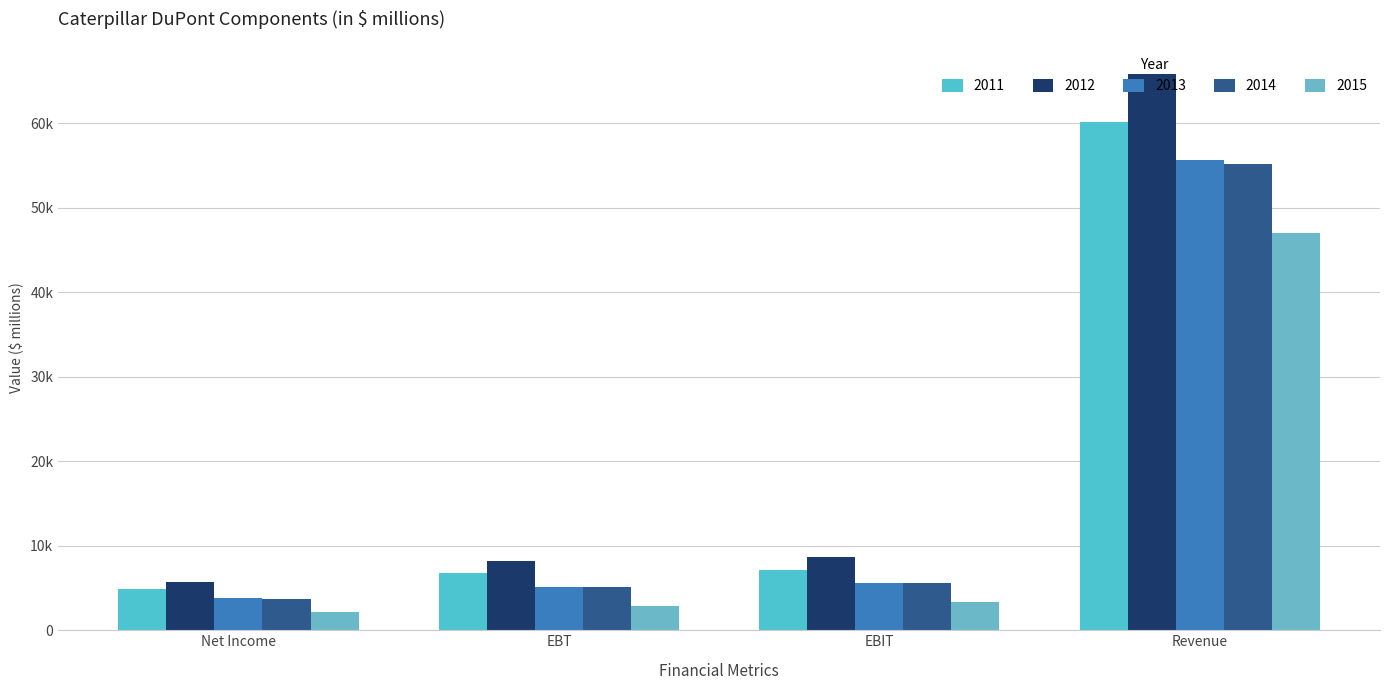

Does the chart contain any negative values?

No